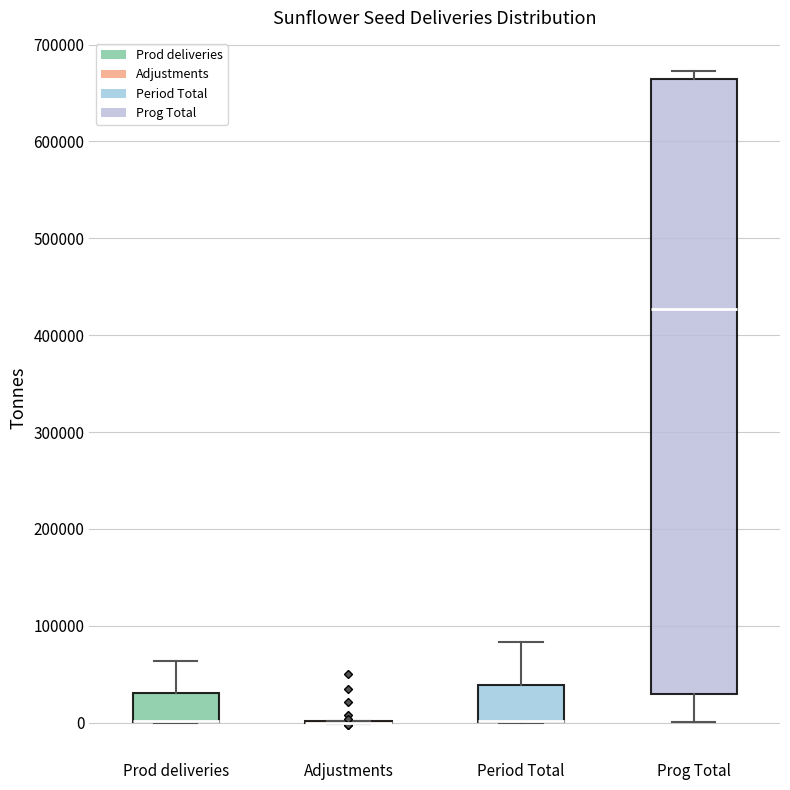

Where does the median line of the box for Prog Total sit on the y-axis? The values are not printed on the chart, so give them approximately, as read against the axis.

430000